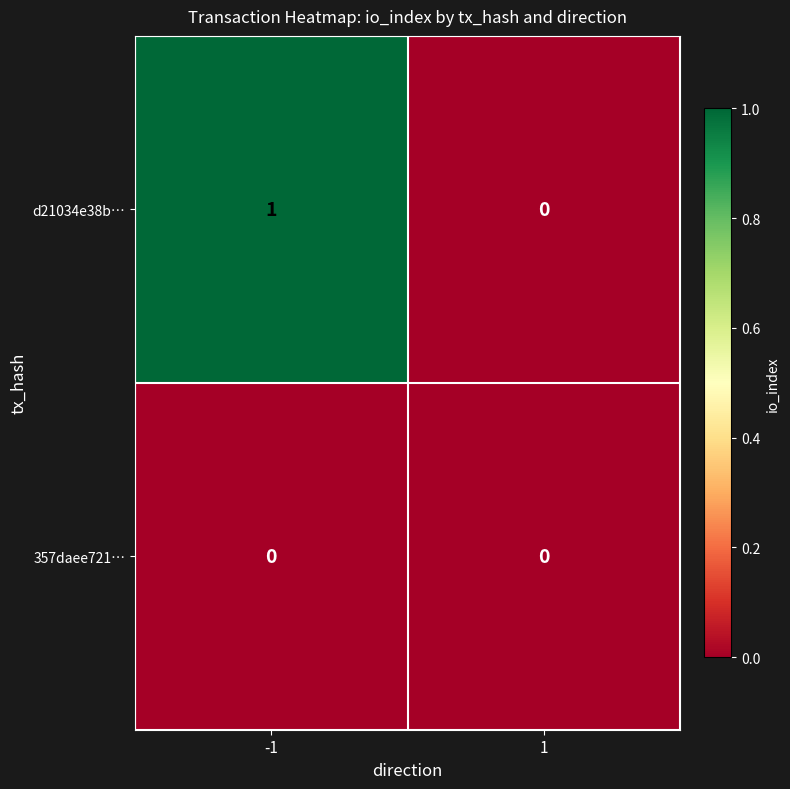

The 357daee721… series shows 0 at 1. True or false?

True